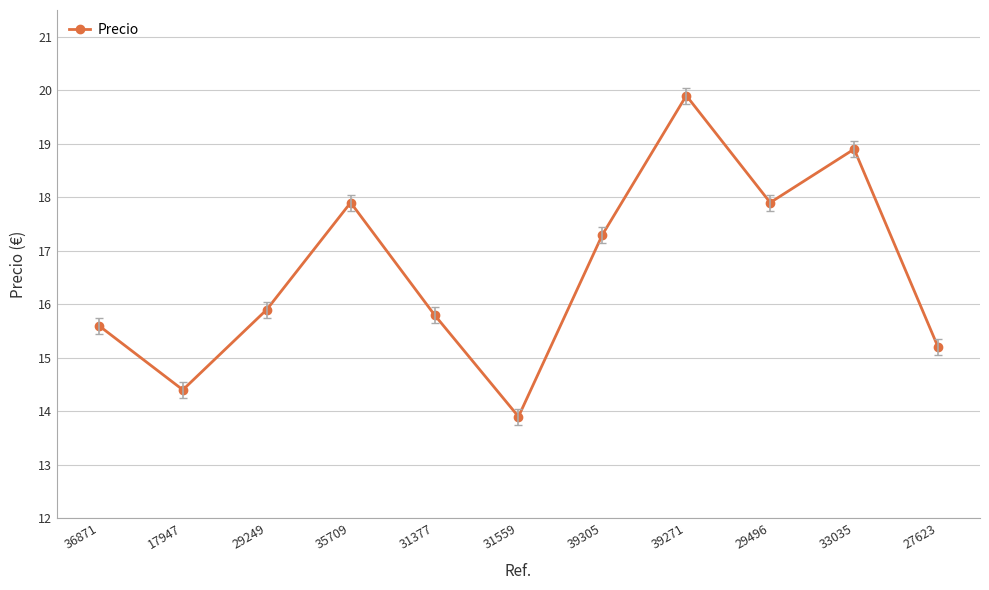

Reading right to left, transcribe all the data shown in this chart.

15.2	18.9	17.9	19.9	17.3	13.9	15.8	17.9	15.9	14.4	15.6